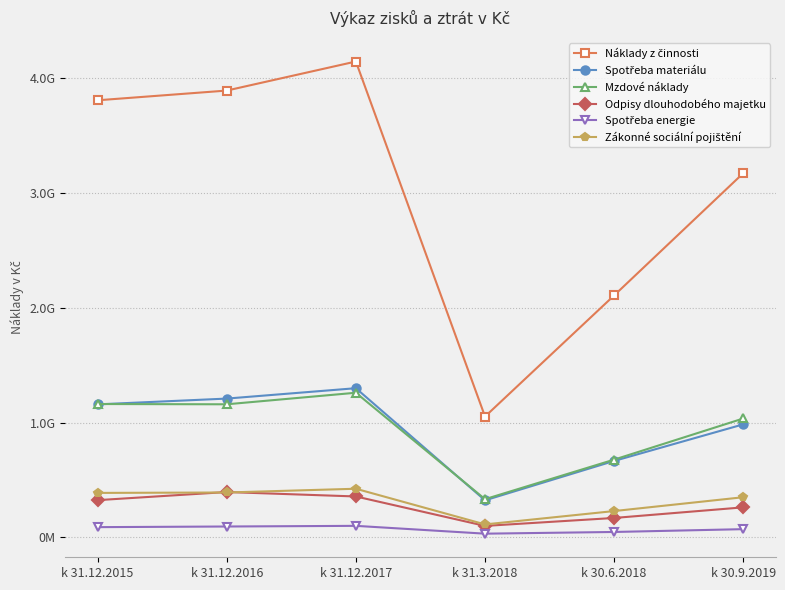

At which category does Spotřeba materiálu reach its first local peak?

k 31.12.2017